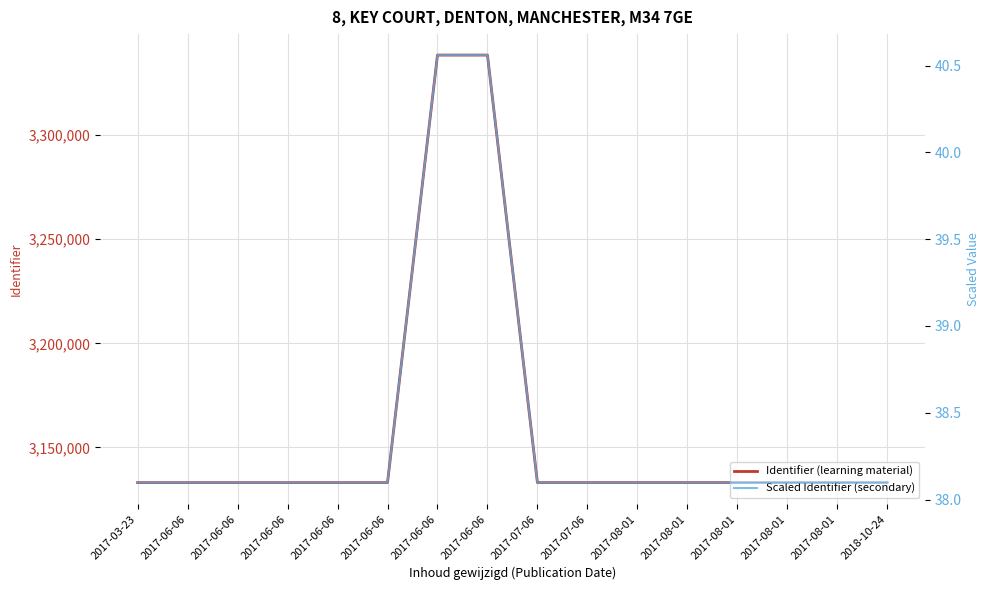

What is the sum of all Identifier (learning material) values?

50540812